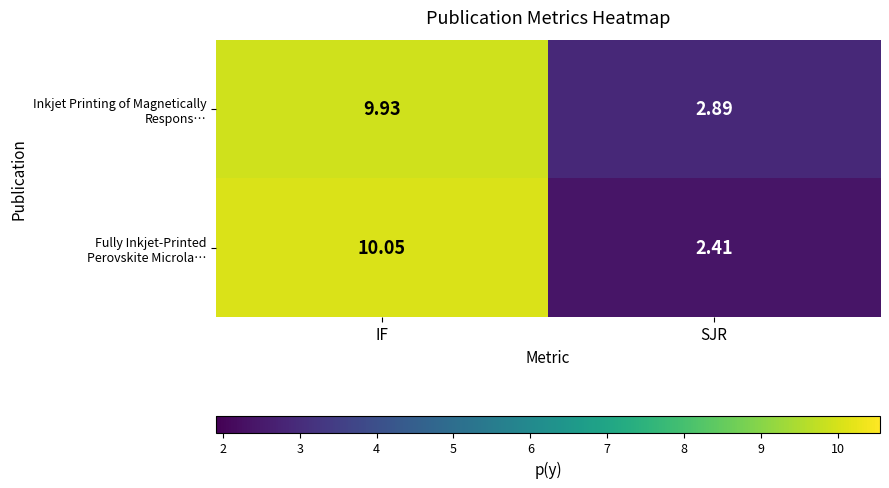

At which category is the sum across all series the highest?

IF